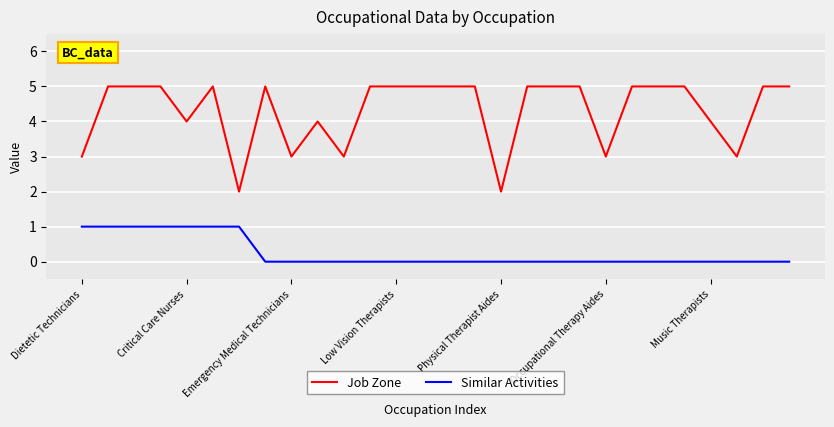

Which series has the largest total across all categories?

Job Zone